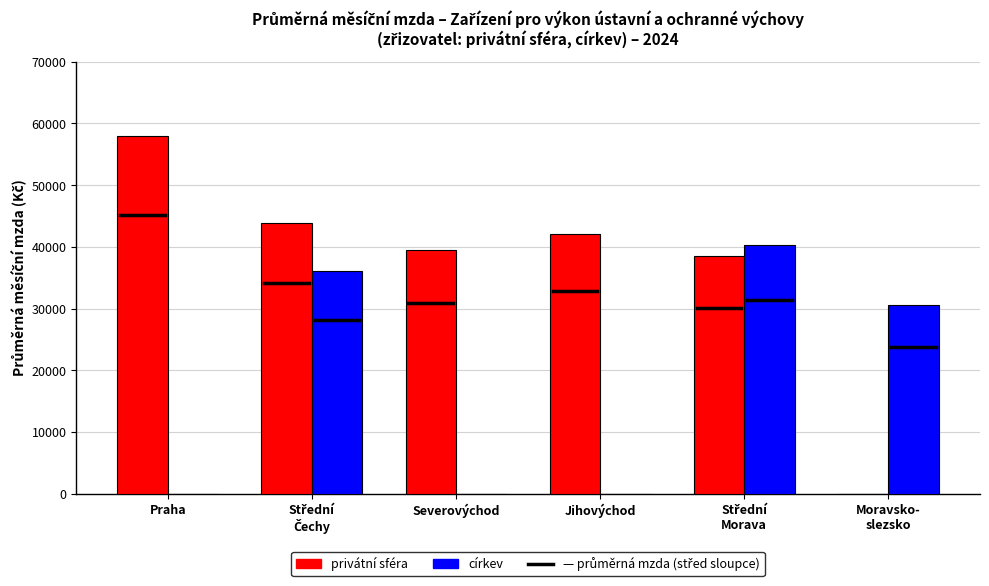

What is the greatest value displayed?

57965.3